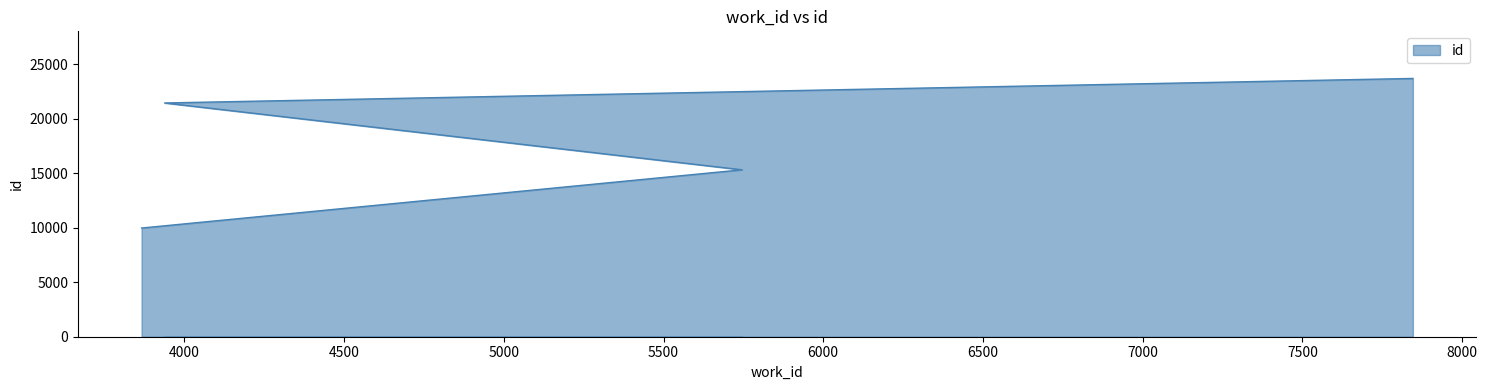

How many lines are shown in the chart?

1